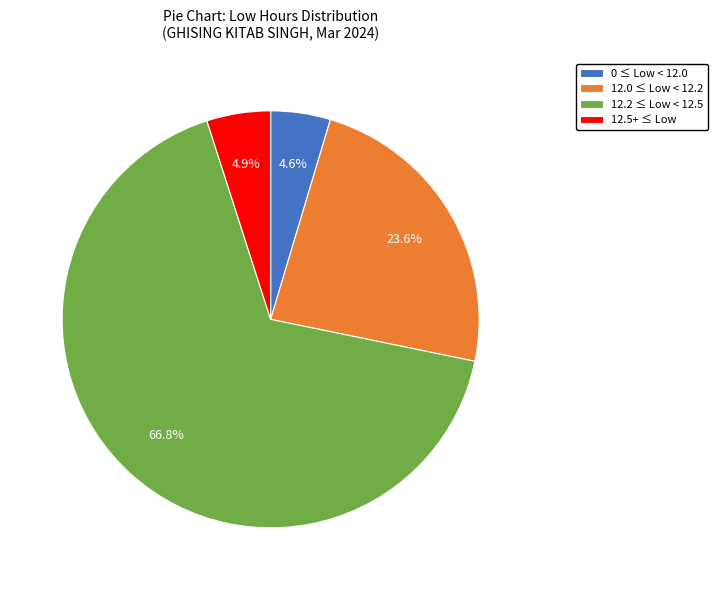

Which slice is the largest?

12.2 ≤ Low < 12.5